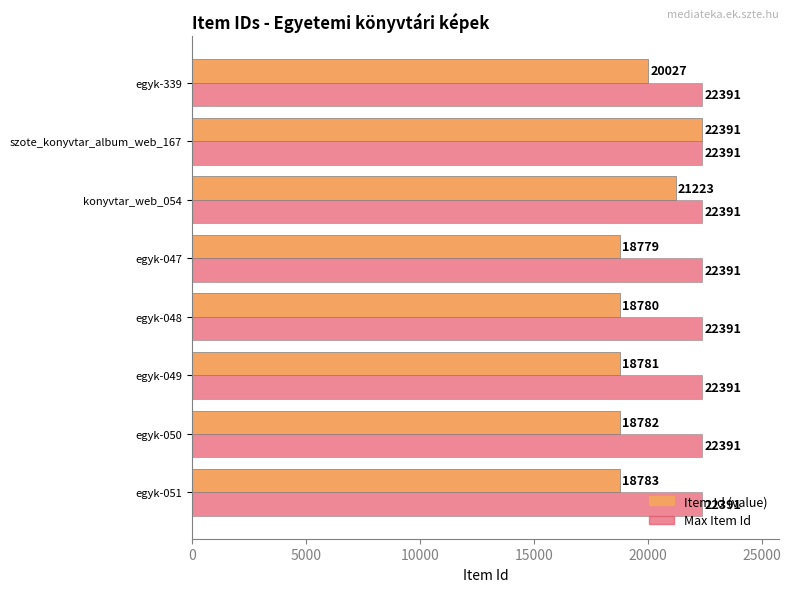

What is the difference between the maximum and minimum values in the Item Id (value) series?

3612